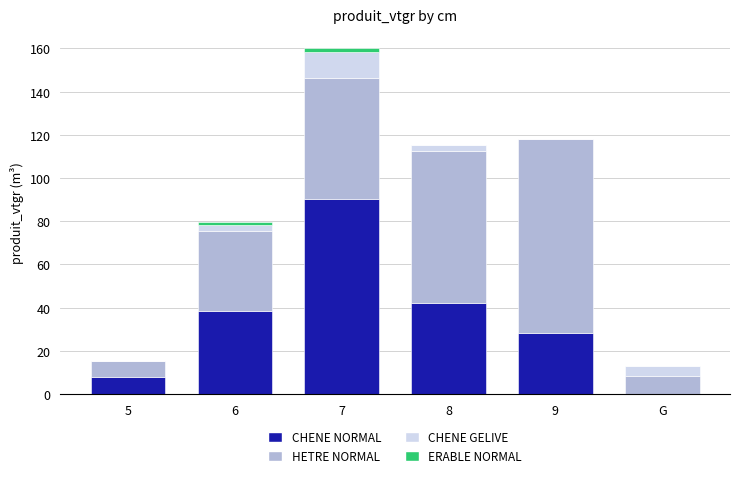

What is the total value across all series at 5?

15.4